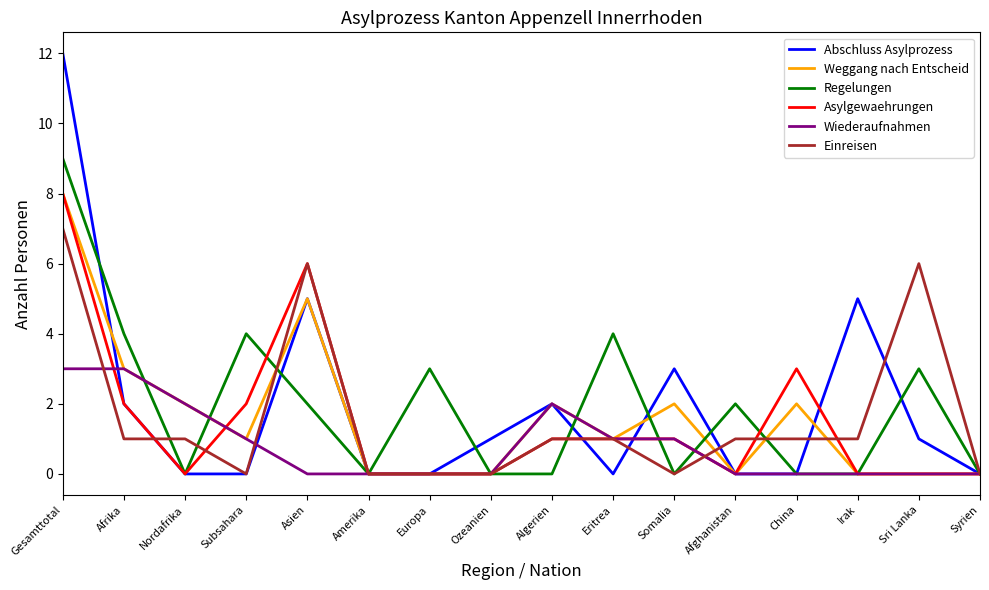

At which label does Regelungen reach its peak?

Gesamttotal